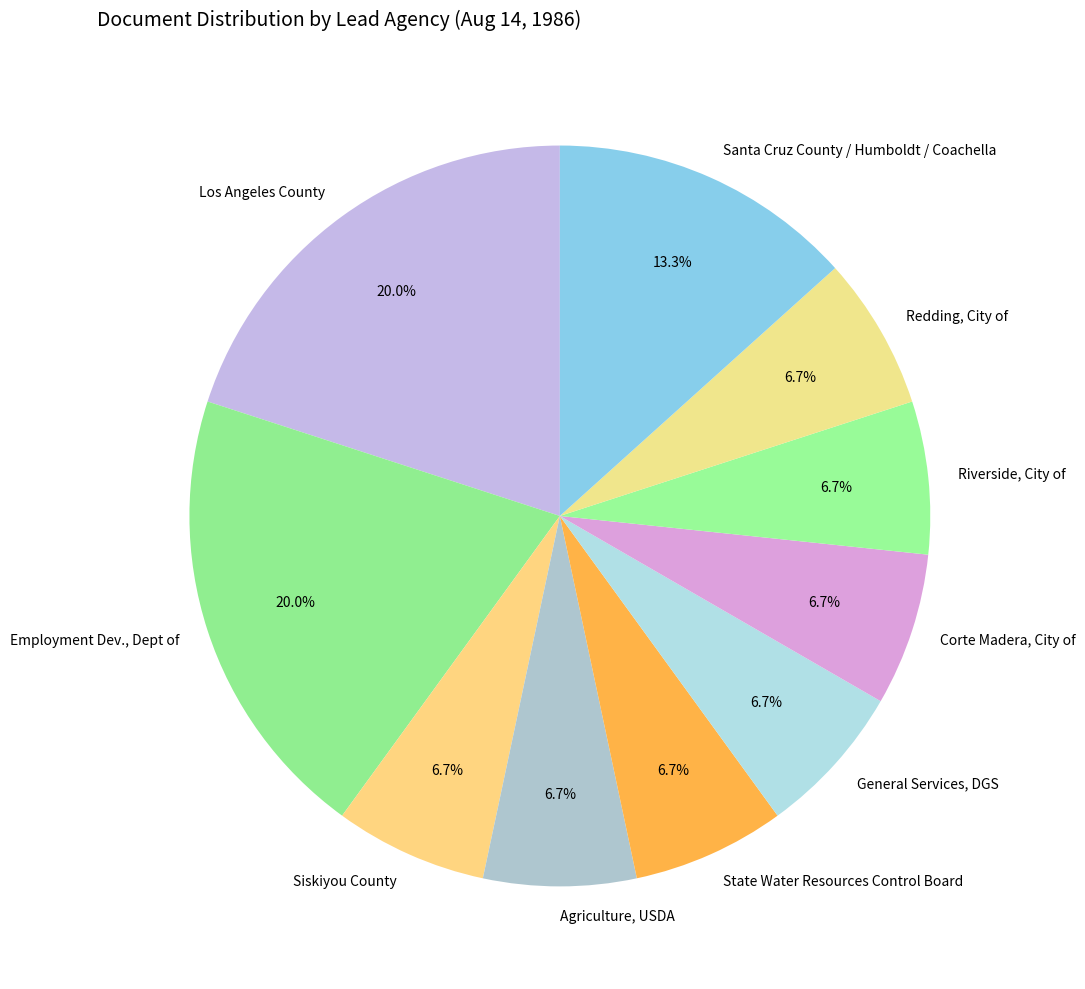

Is General Services, DGS the majority of the pie?

No